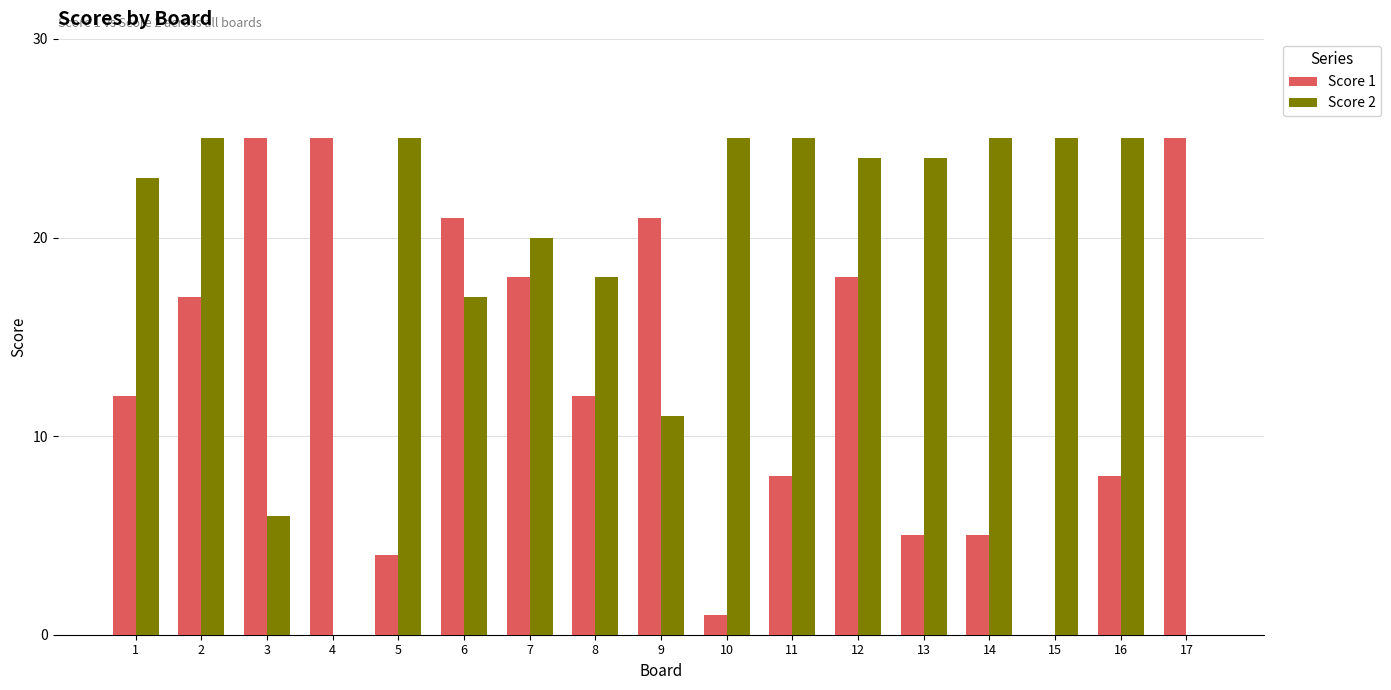

True or false: Score 2 has a value of 25 at 10.

True